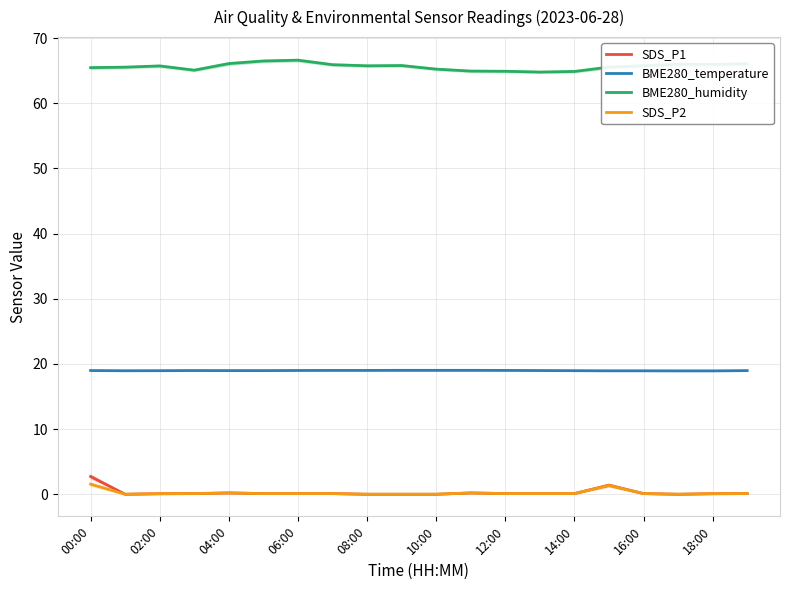

What is the difference between the maximum and minimum values in the SDS_P1 series?

2.7